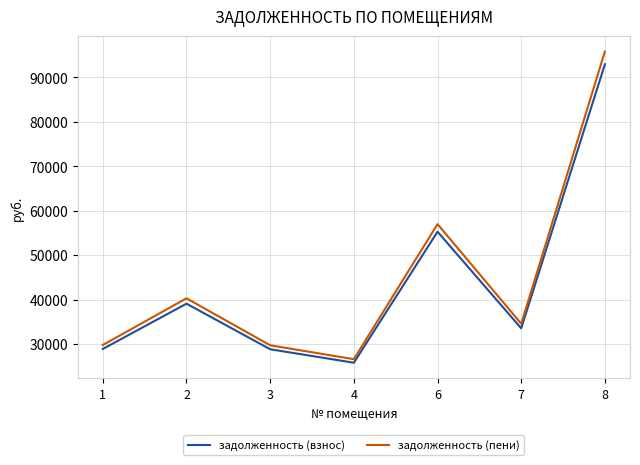

What is the spread (max minus min) of values at 3?

890.4